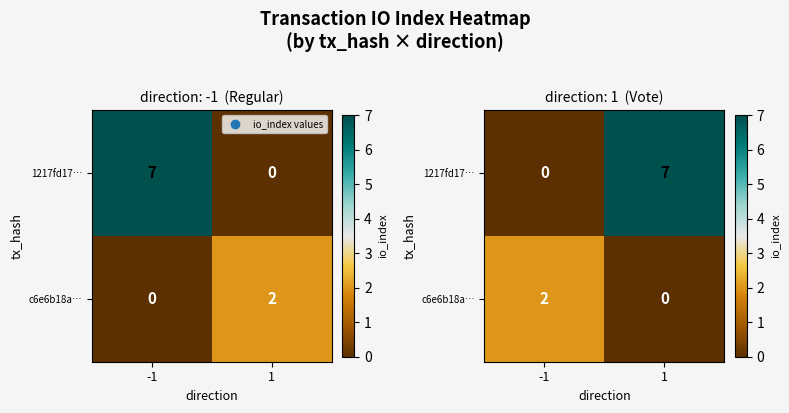

Is it true that 1217fd17… equals 0 at -1?

True